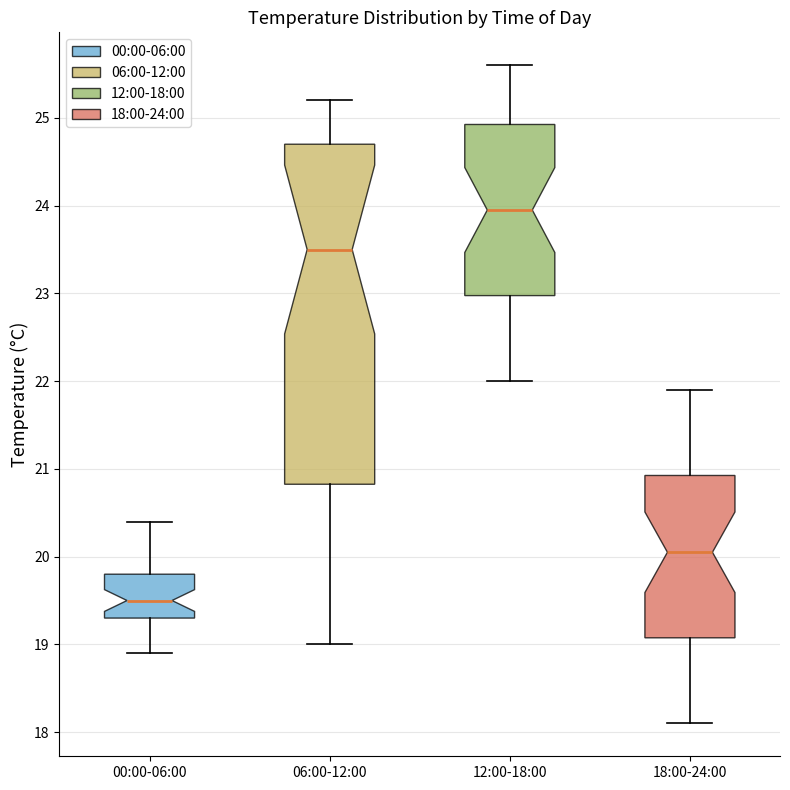

Comparing the boxes themselves (not the whiskers), which one is the tallest?

06:00-12:00